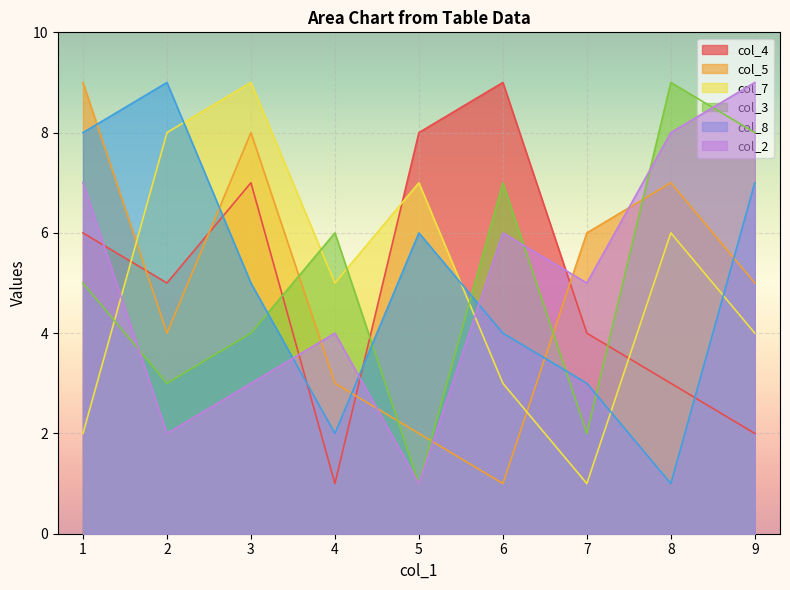

After their last crossing, which series has the higher values: col_5 or col_7?

col_5